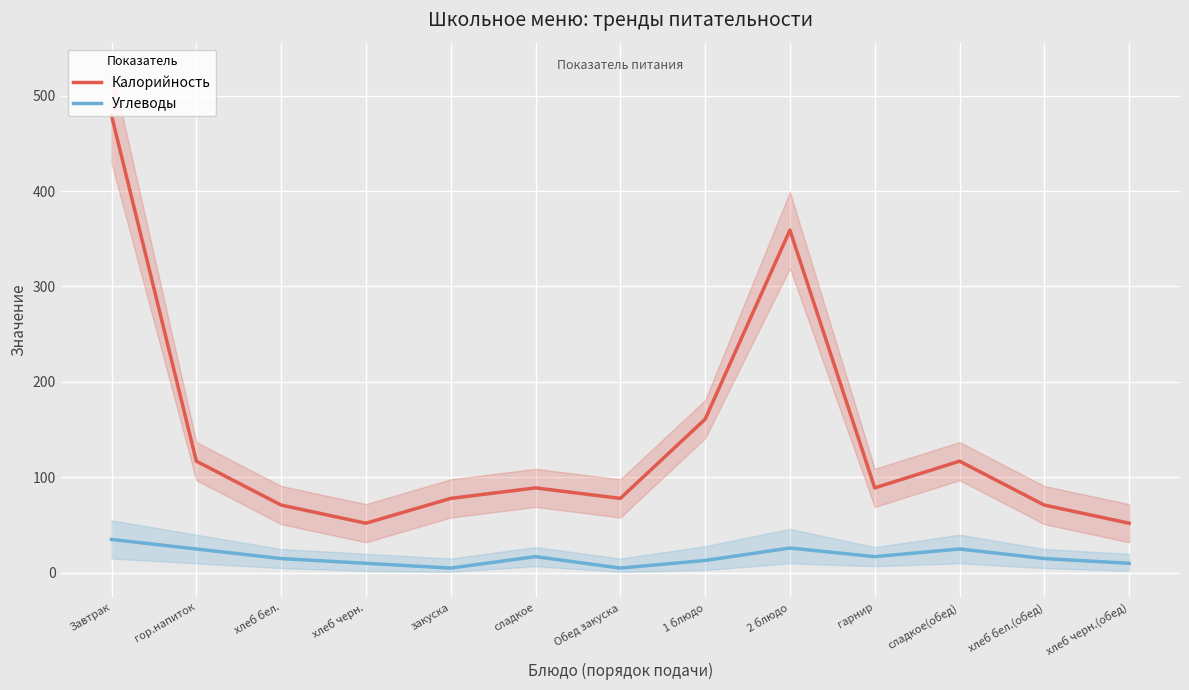

At how many categories does at least one series exceed 252?

2